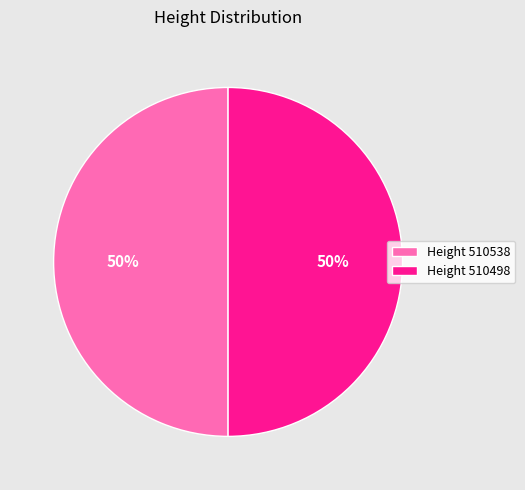

To the nearest percent, what portion does Height 510538 represent?

50%